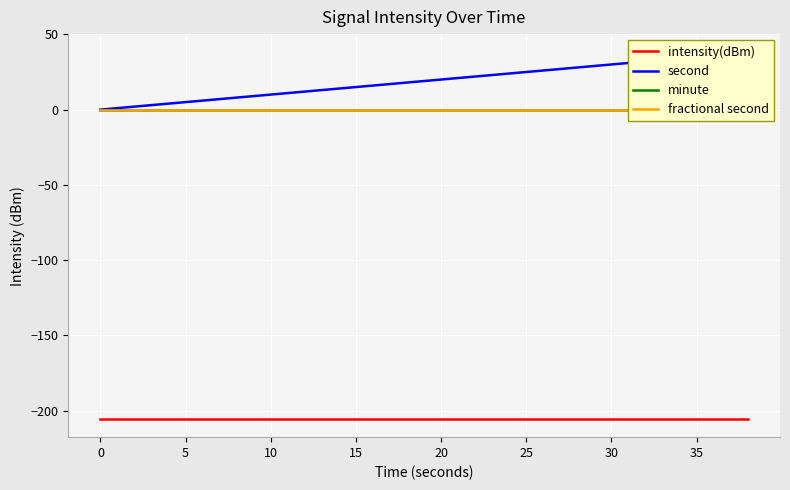

True or false: intensity(dBm) has more than 2 interior local peaks.

False